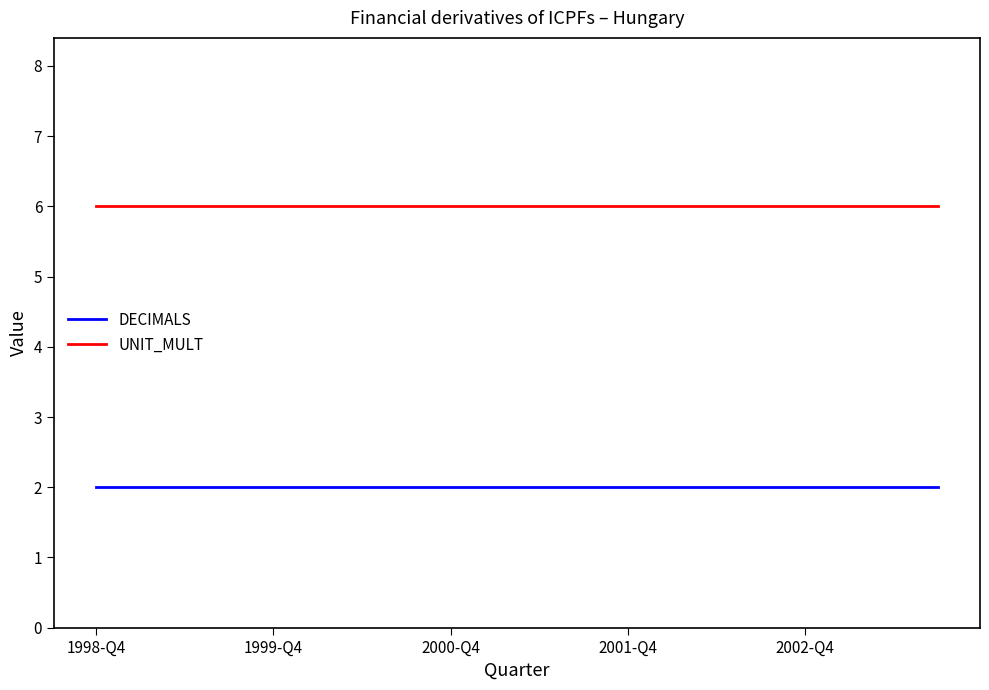

Rank the series by their maximum value, from highest to lowest.

UNIT_MULT, DECIMALS